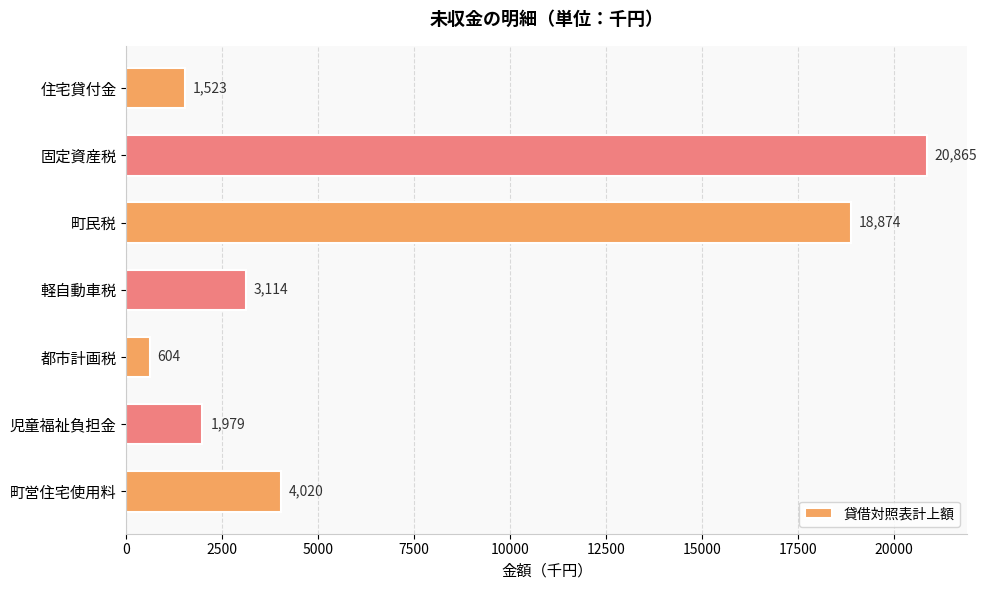

What is the difference between the maximum and minimum values?

20261